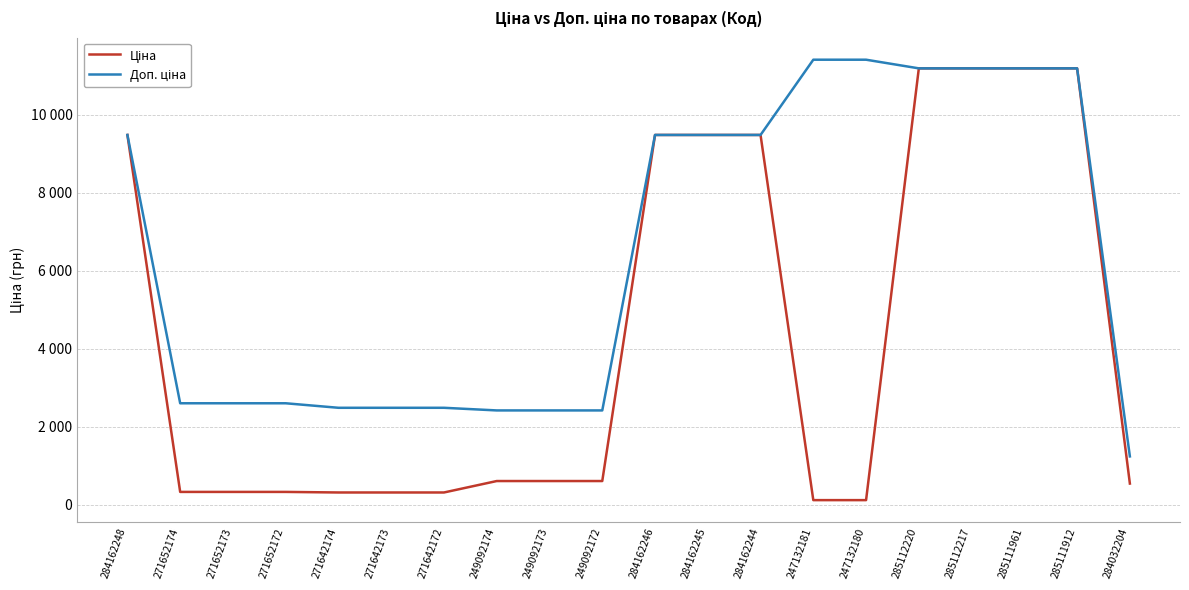

Reading left to right, list all the values displayed in this chart.

Ціна: 9480.1	324.8	324.8	324.8	310.3	310.3	310.3	603.7	603.7	603.7	9480.1	9480.1	9480.1	114.1	114.1	11188.2	11188.2	11188.2	11188.2	539.0
Доп. ціна: 9480.1	2598.3	2598.3	2598.3	2482.4	2482.4	2482.4	2414.8	2414.8	2414.8	9480.1	9480.1	9480.1	11410.0	11410.0	11188.2	11188.2	11188.2	11188.2	1235.4